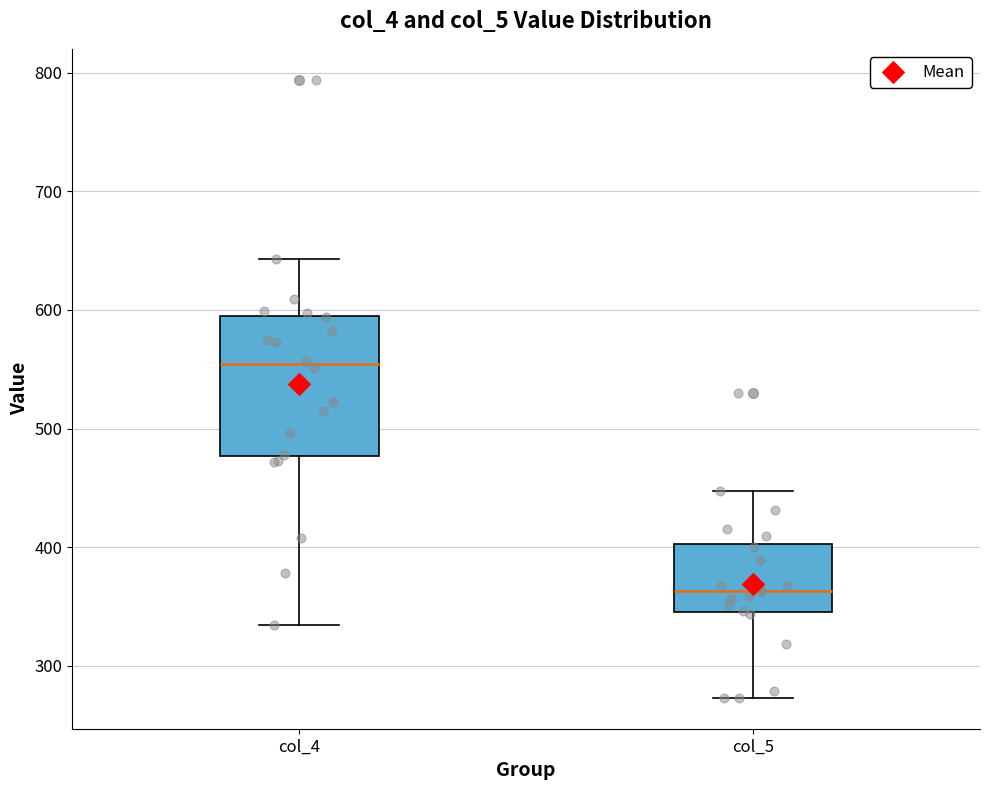

Which box is the tallest, from its lower edge to its upper edge?

col_4